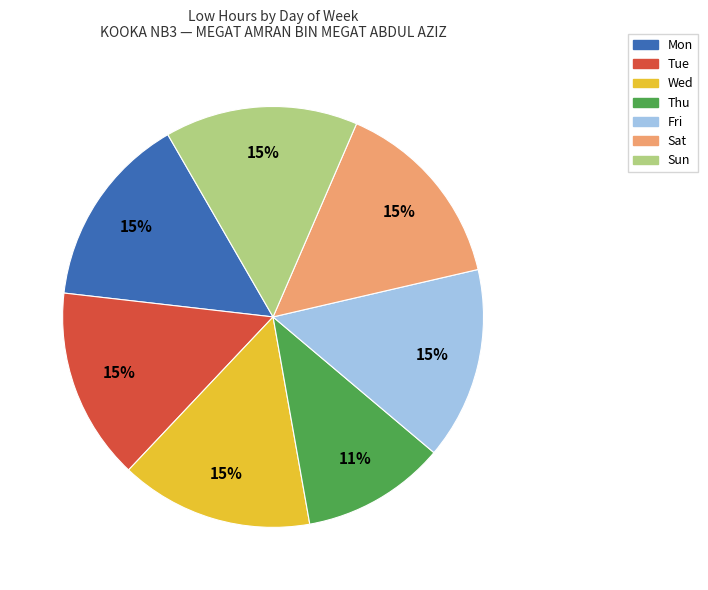

To the nearest percent, what is the average slice percentage?

14%